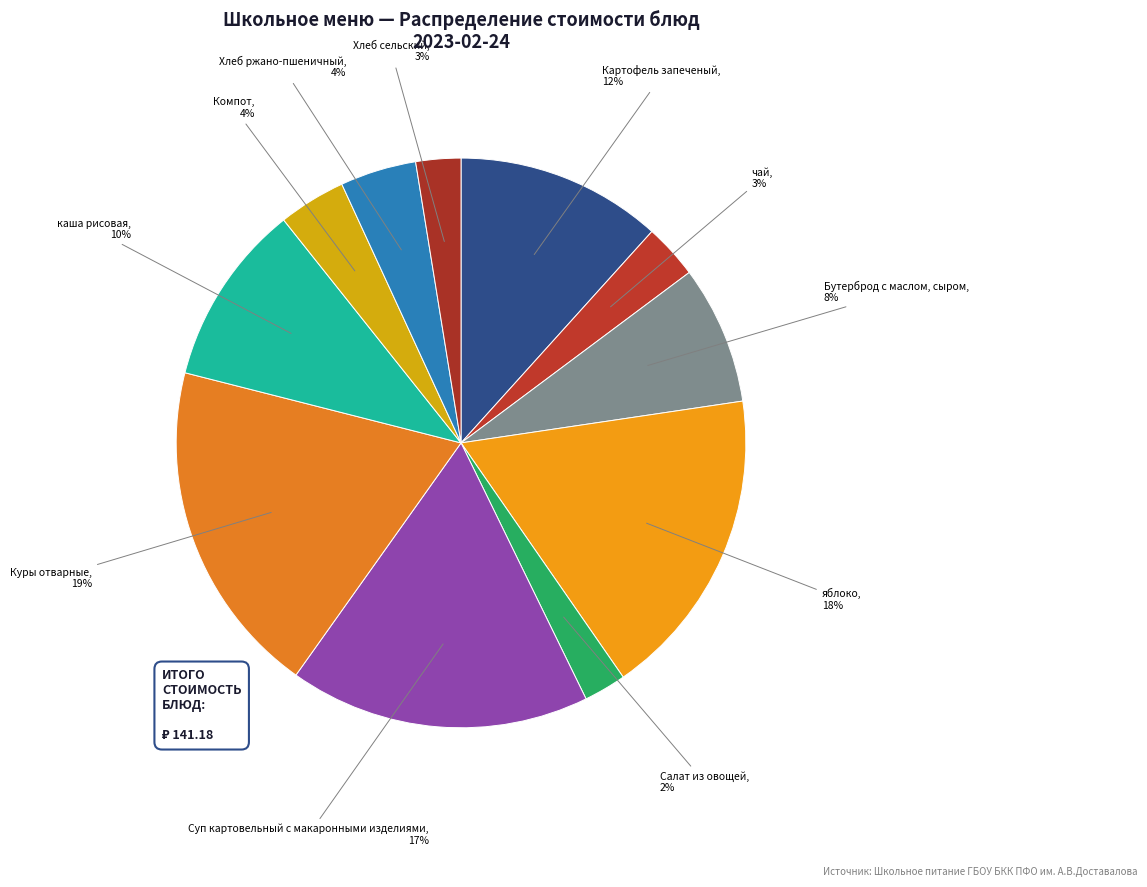

To the nearest percent, what portion does Куры отварные represent?

19%